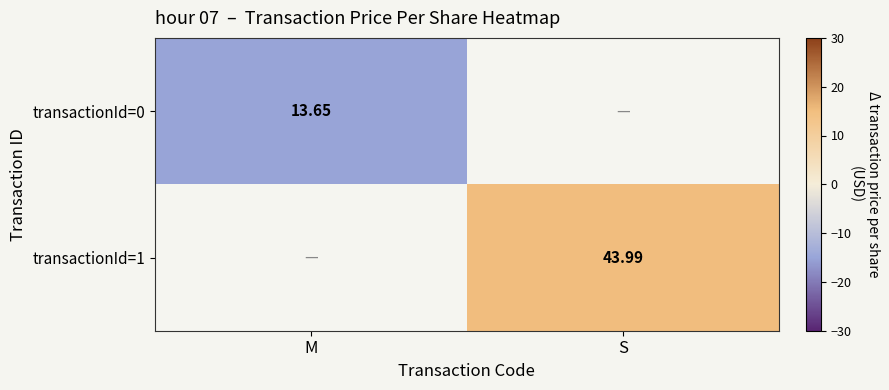

At how many categories does at least one series exceed -7?

1